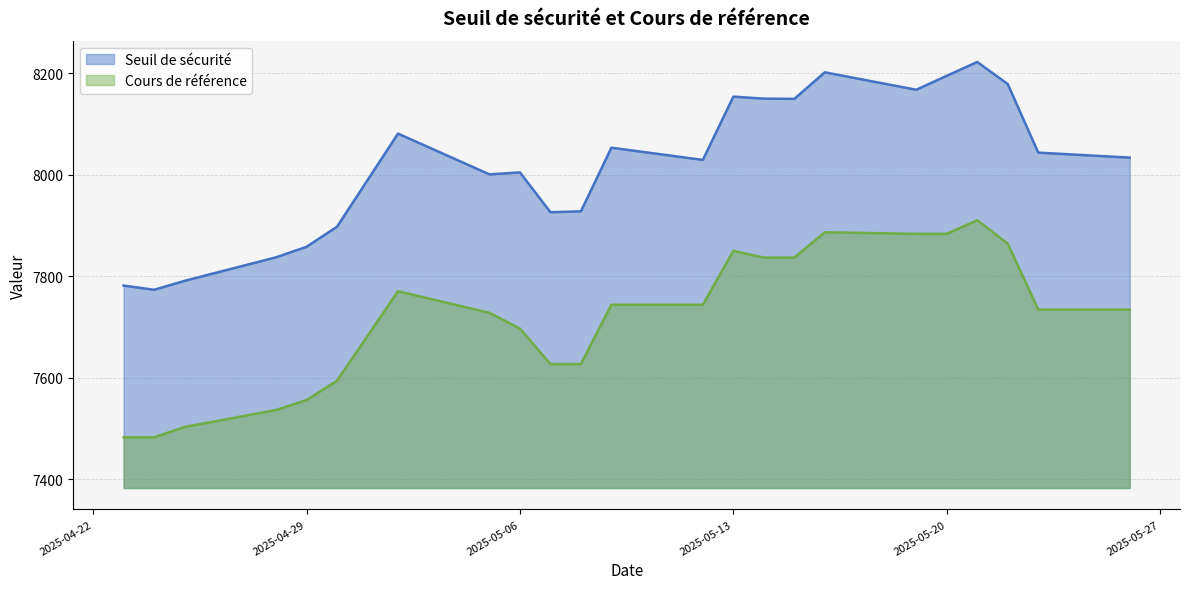

Is it true that Cours de référence equals 1571.8 at 2025-04-28?

False